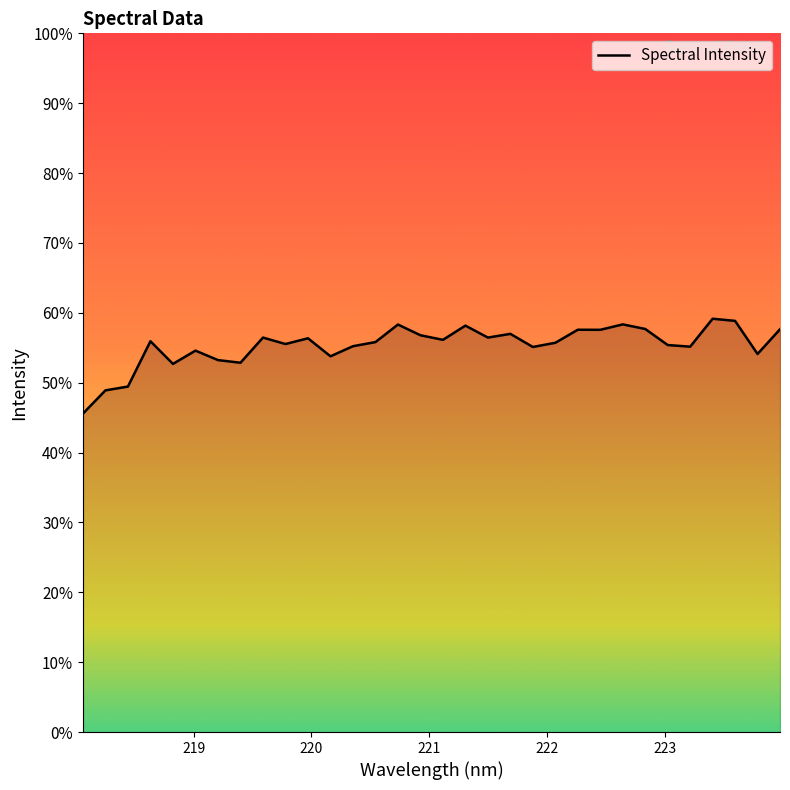

True or false: the data has more than 0 interior local peaks.

True